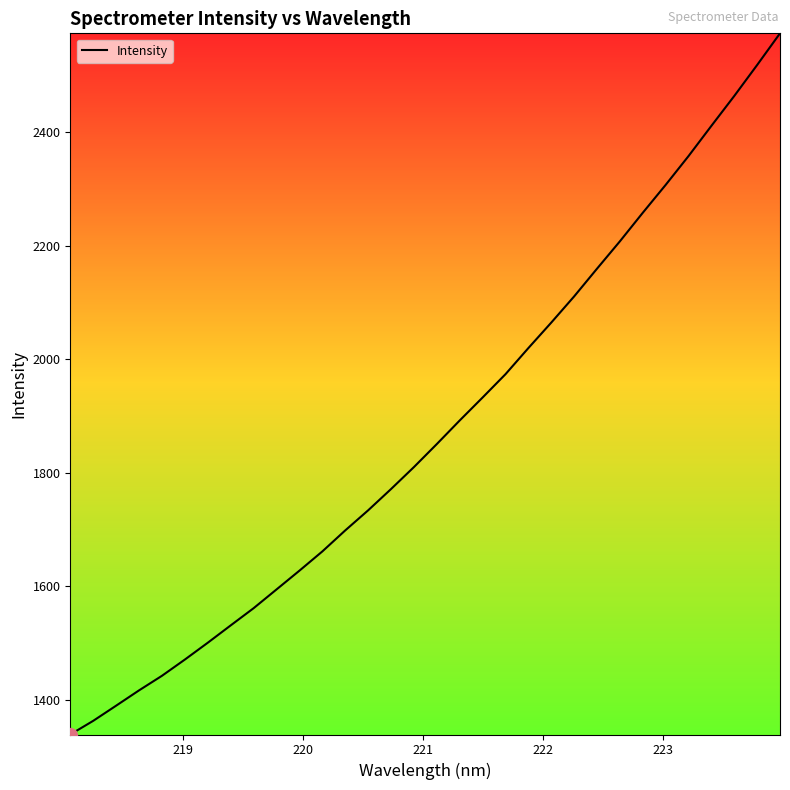

What is the greatest value displayed?

2574.0